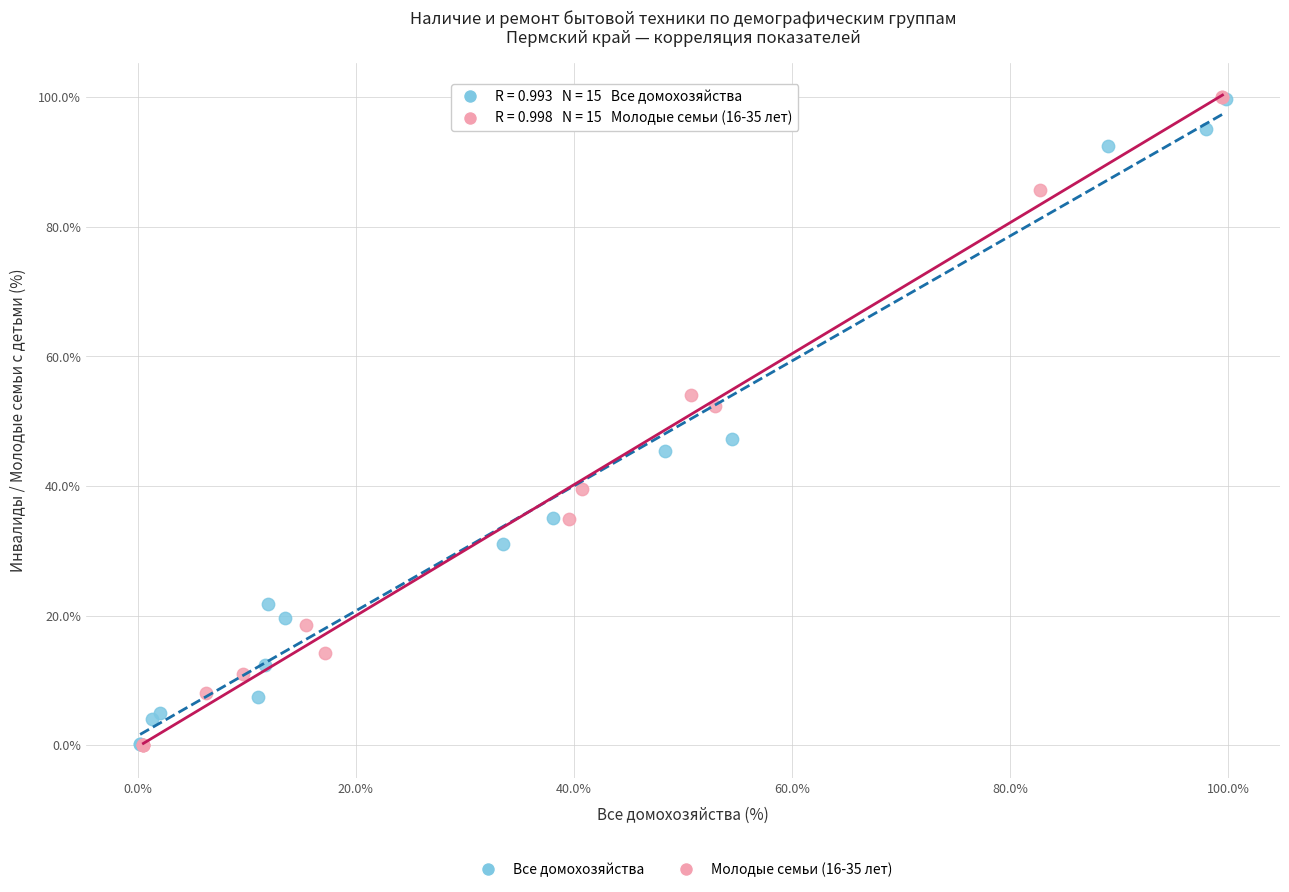

Which series has the largest Y range (max minus min)?

Молодые семьи (16-35 лет)